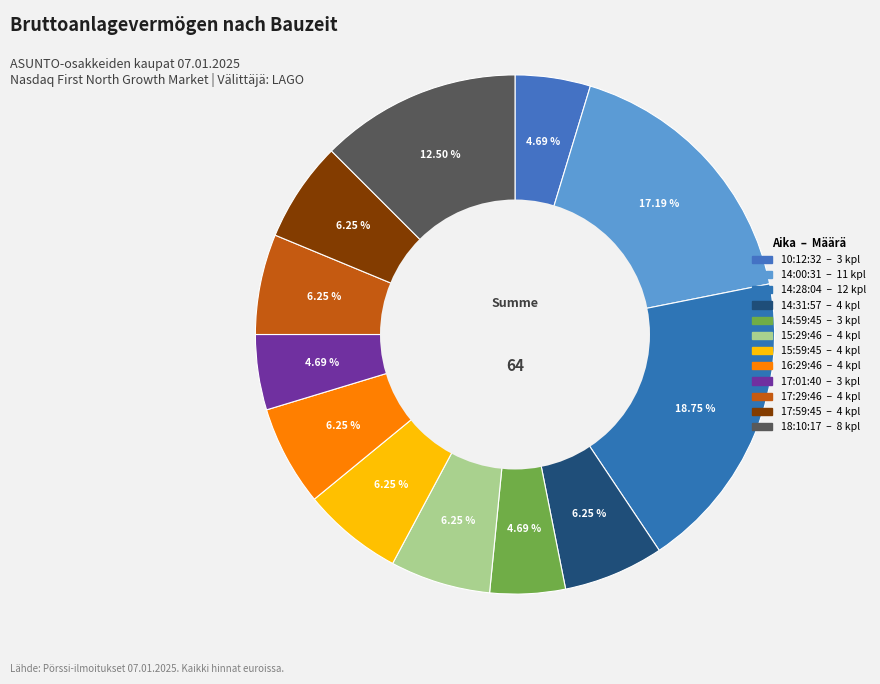

Which has a higher value, 17:29:46 or 16:29:46?

17:29:46